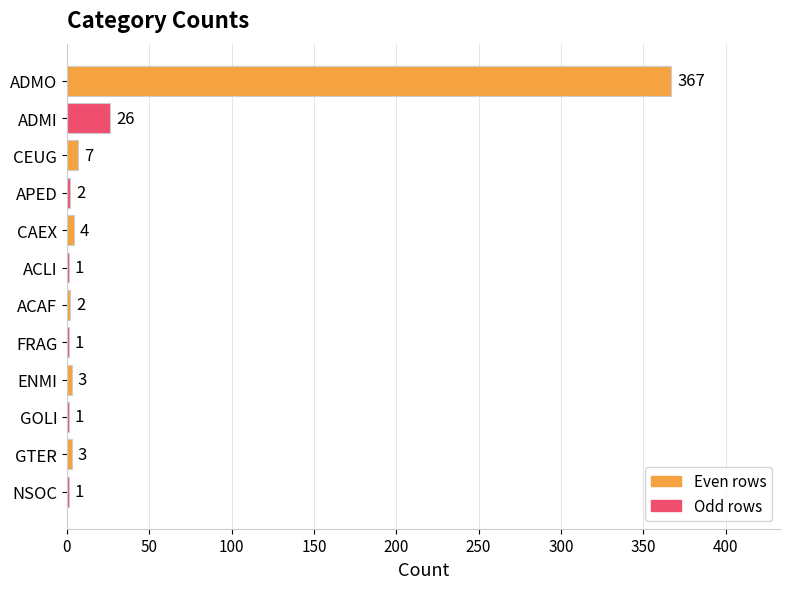

Approximately how many times larger is the value at GTER compared to ACLI?

3.0